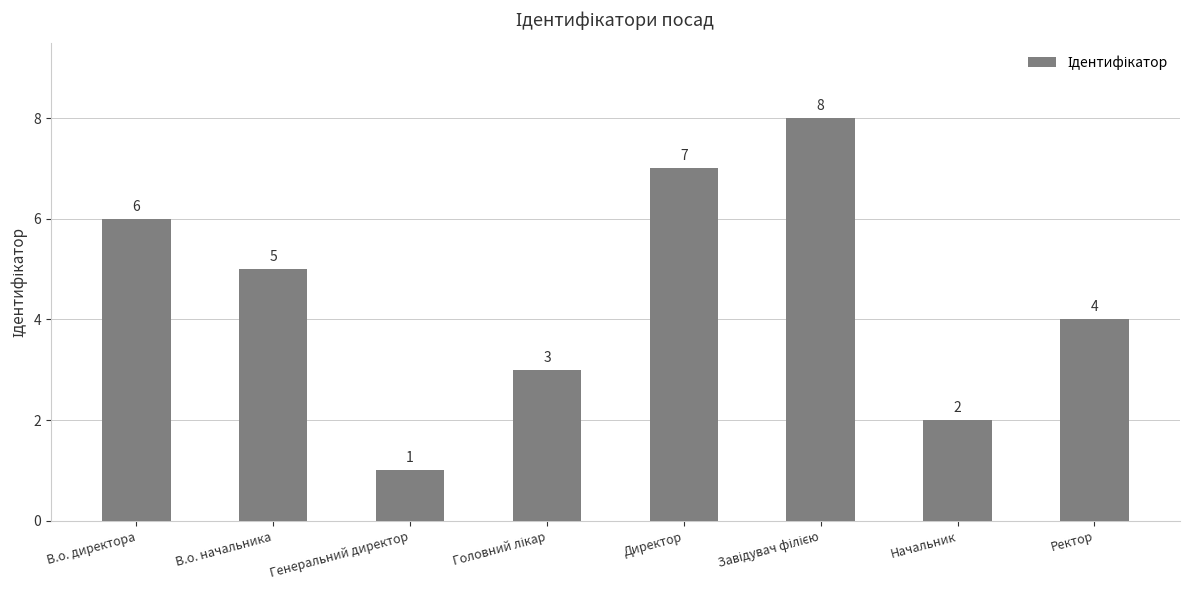

What is the approximate value at В.о. директора?

6